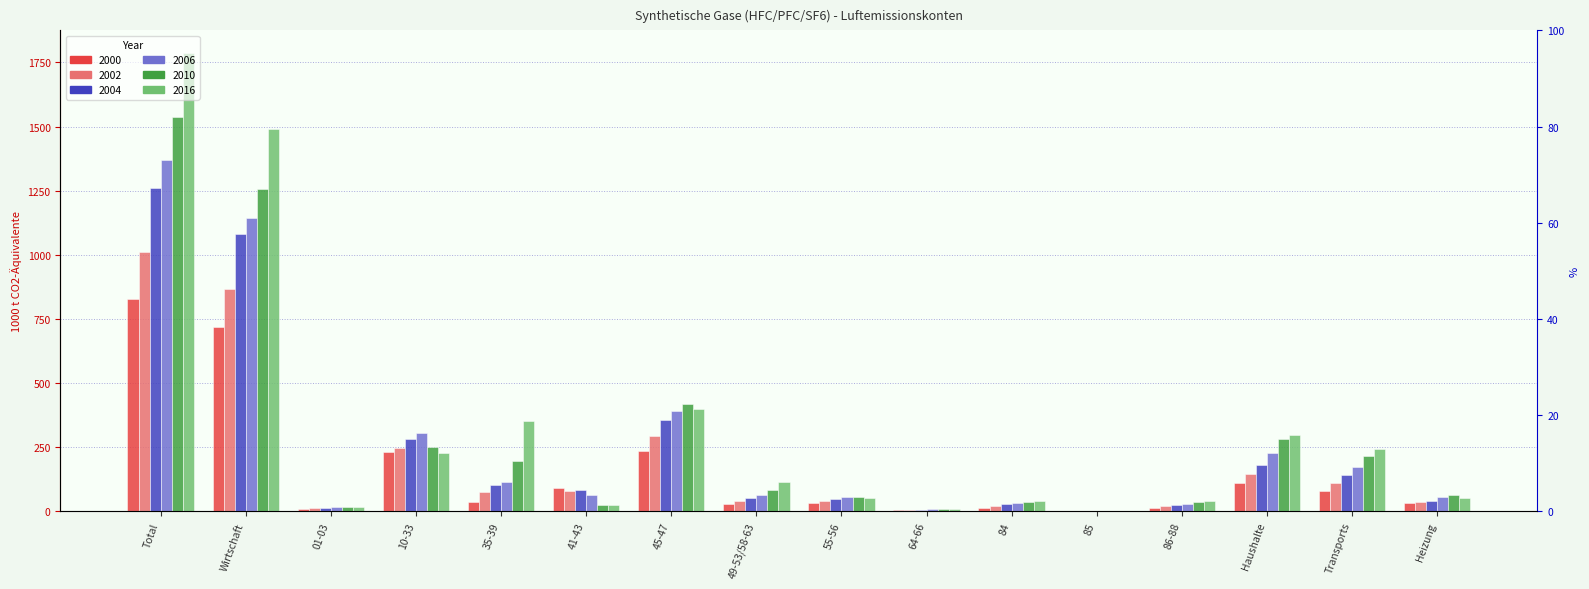

What are all the series names shown in the legend?

2000, 2002, 2004, 2006, 2010, 2016